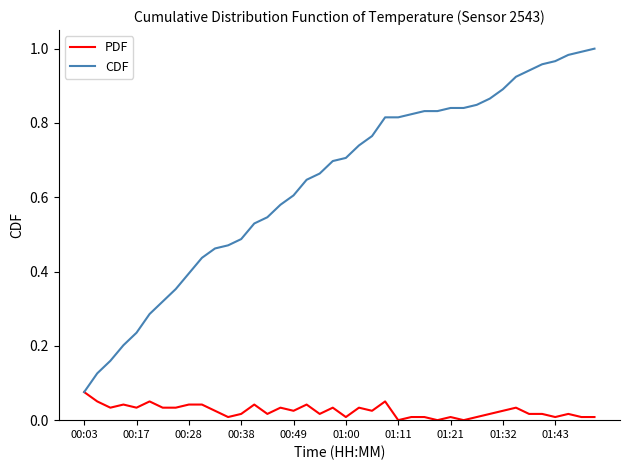

List the series in order of their overall mean, lowest first.

PDF, CDF